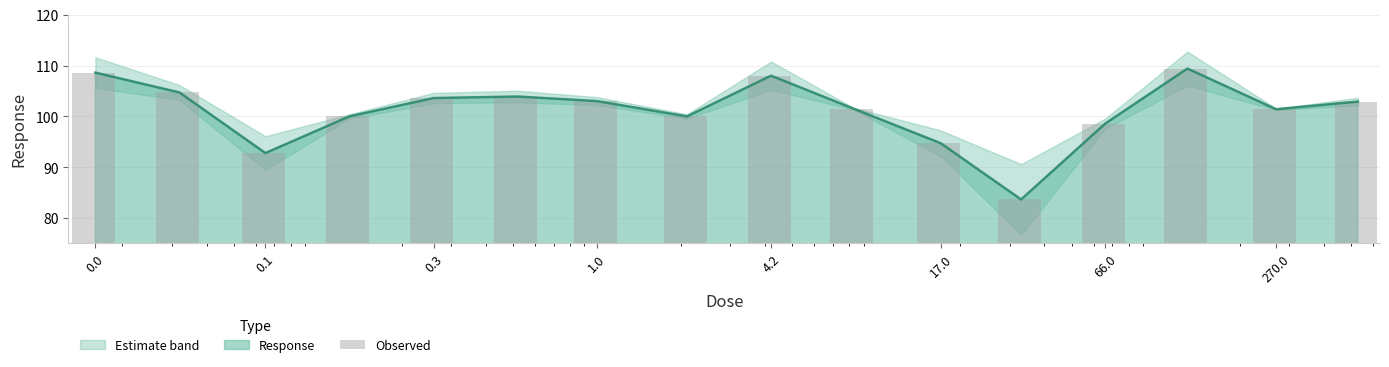

The chart shows a value of 108.6 at 0.0. True or false?

True